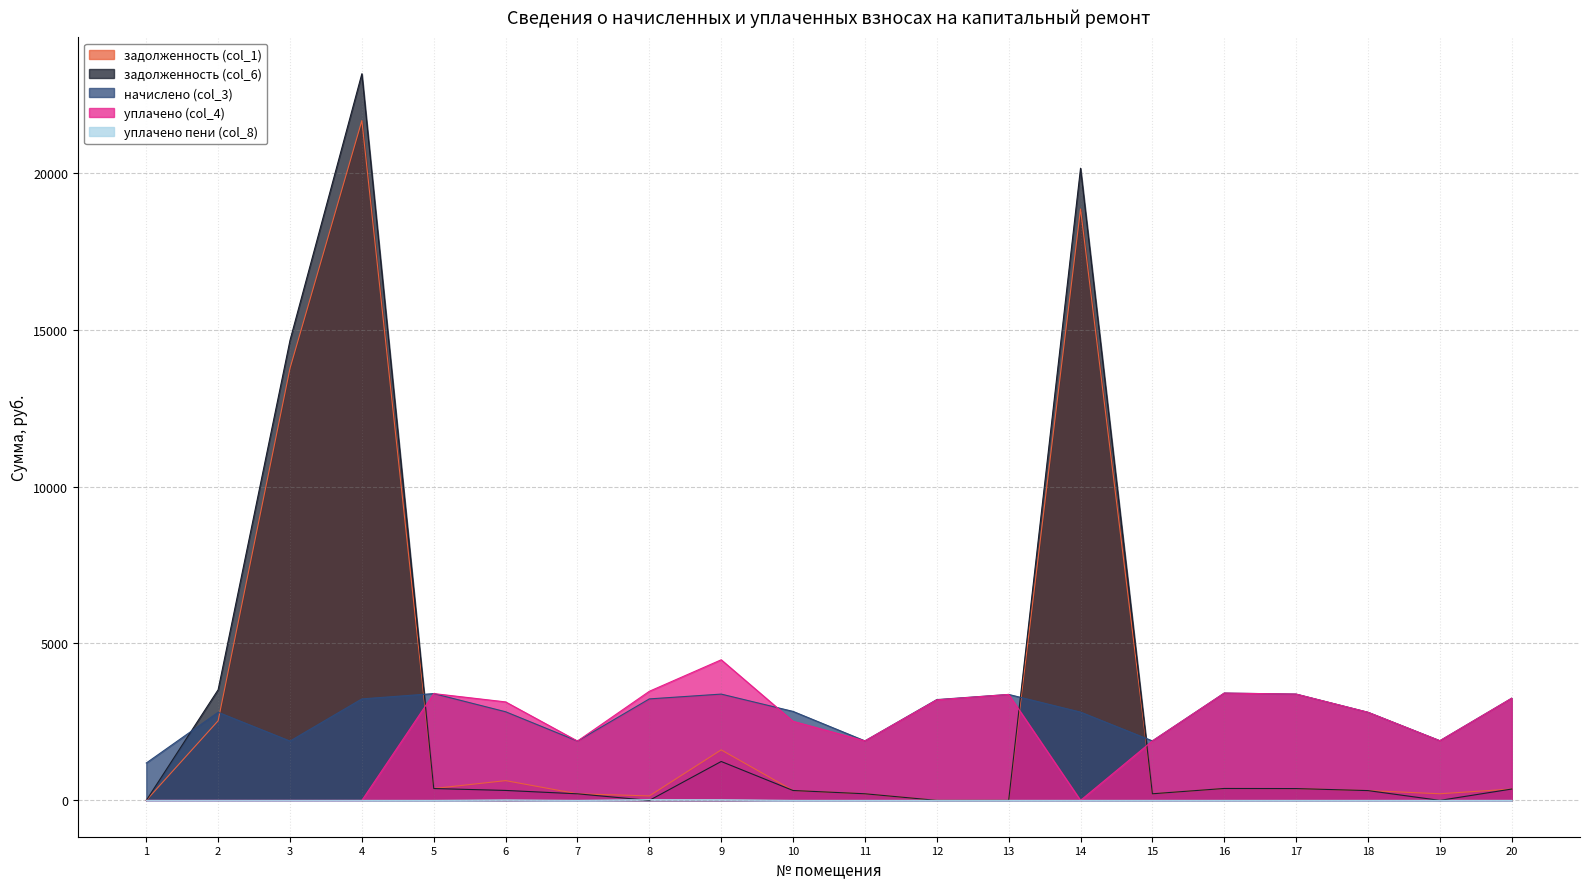

What is the difference between the second highest and minimum values in the уплачено пени (col_8) series?

19.6